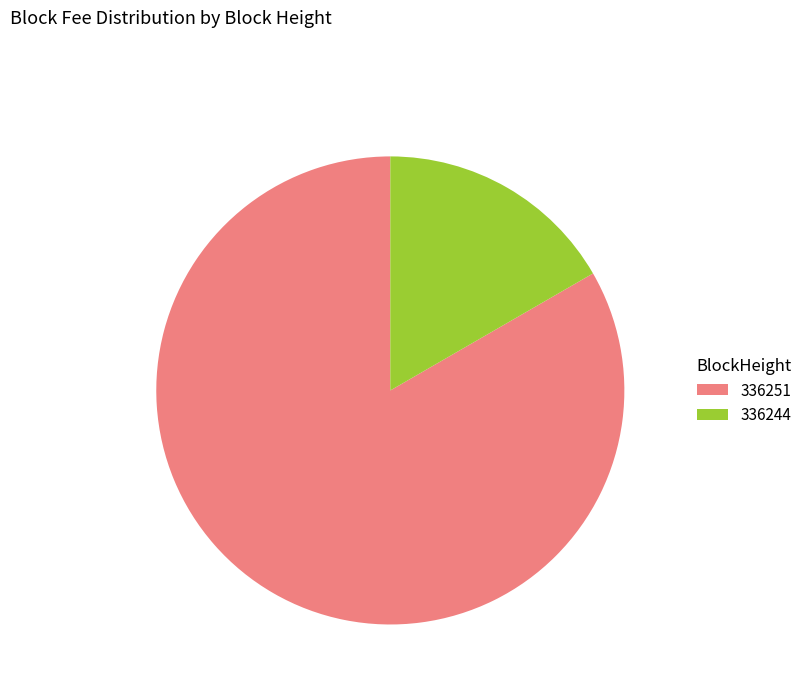

Combined, do 336251 and 336244 account for over 50%?

Yes